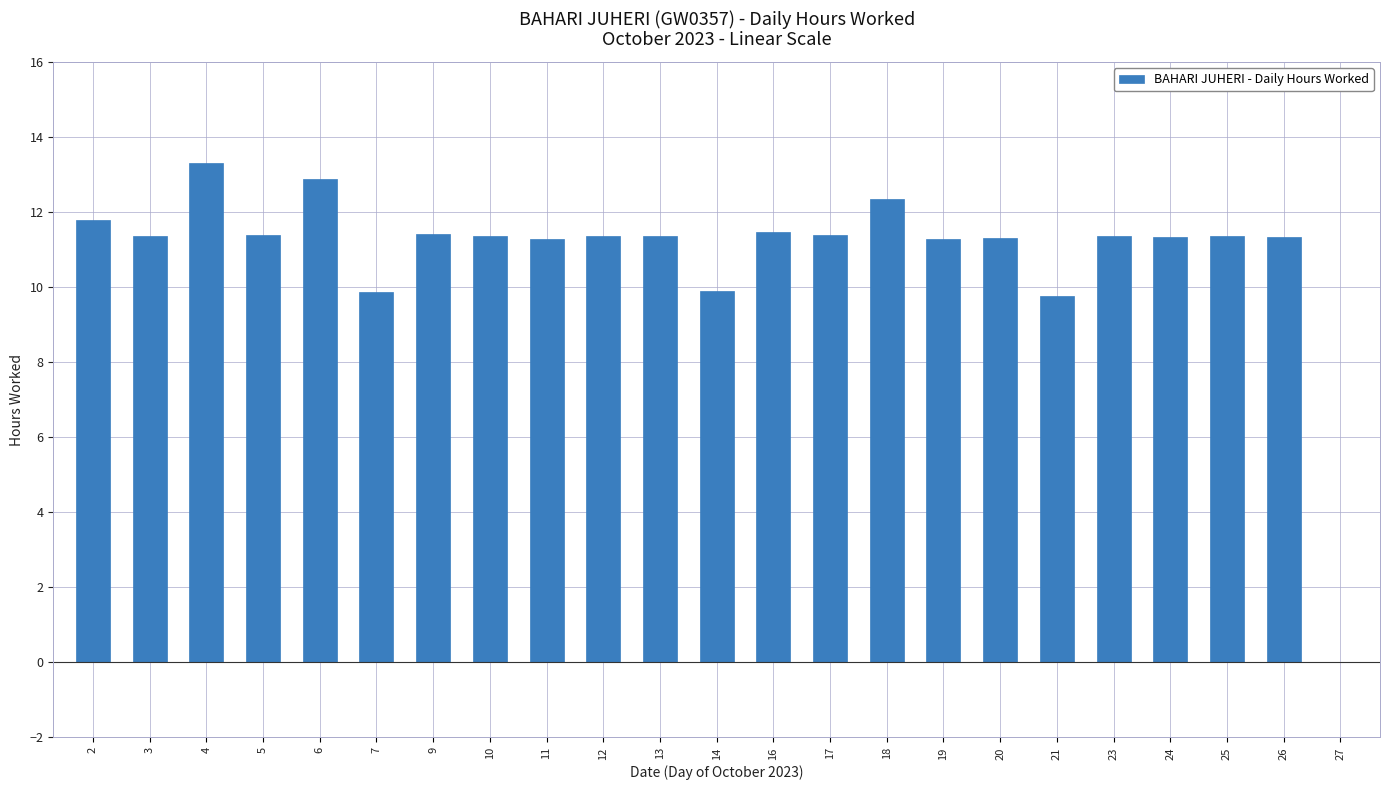

Which category has the highest value across all series?

4